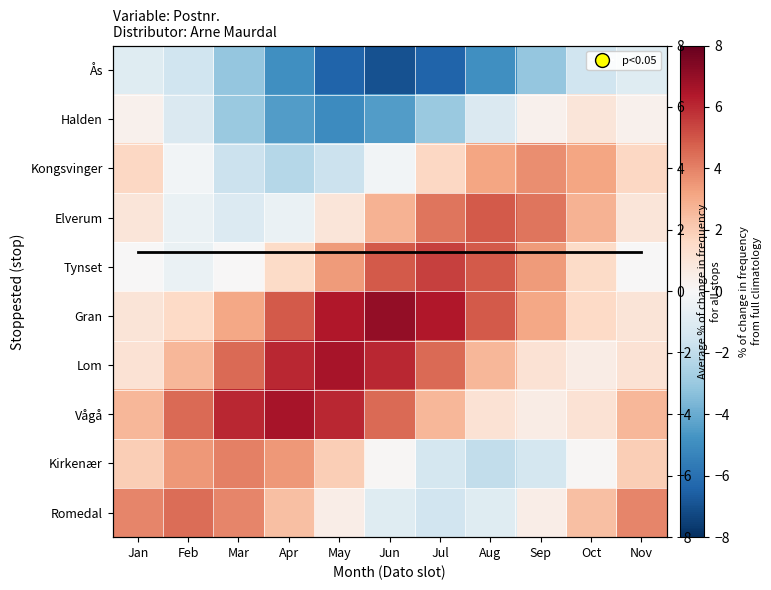

The Tynset series shows 2.1 at Oct. True or false?

False